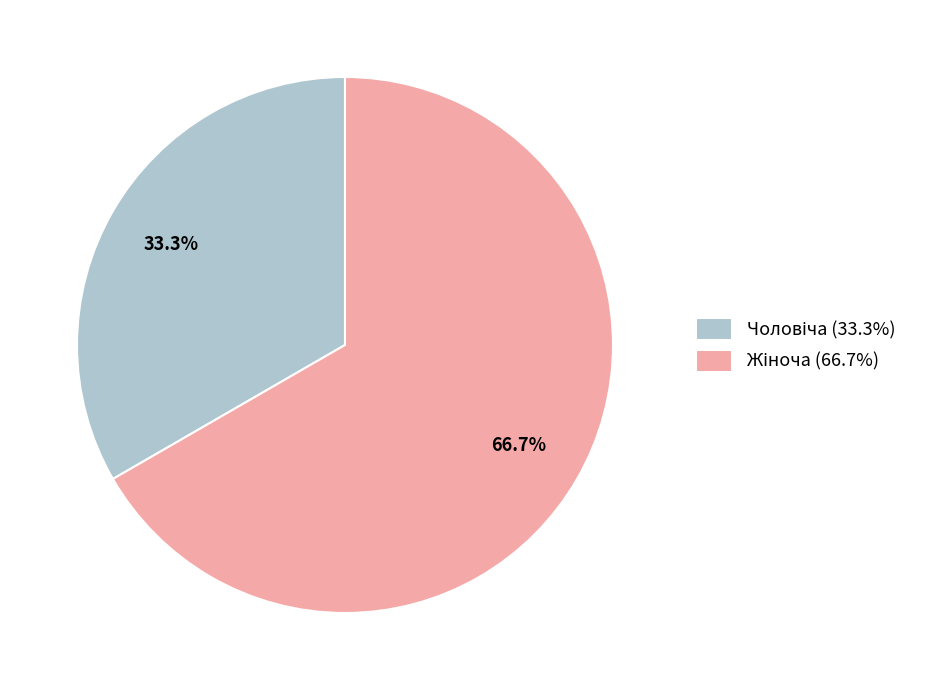

Is there any slice that represents more than half of the pie?

Yes